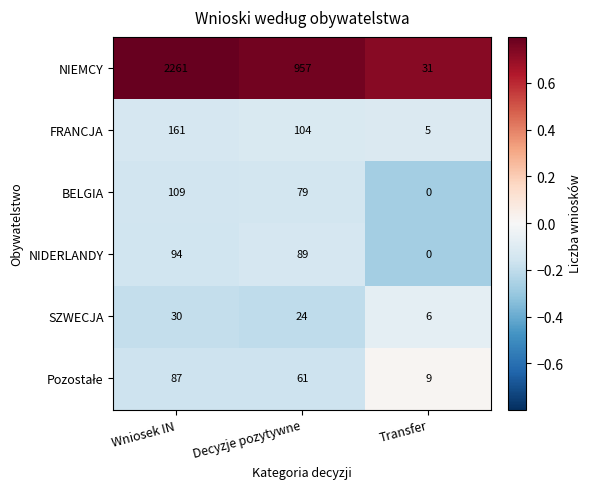

What is the difference between the maximum and minimum values in the NIEMCY series?

2230